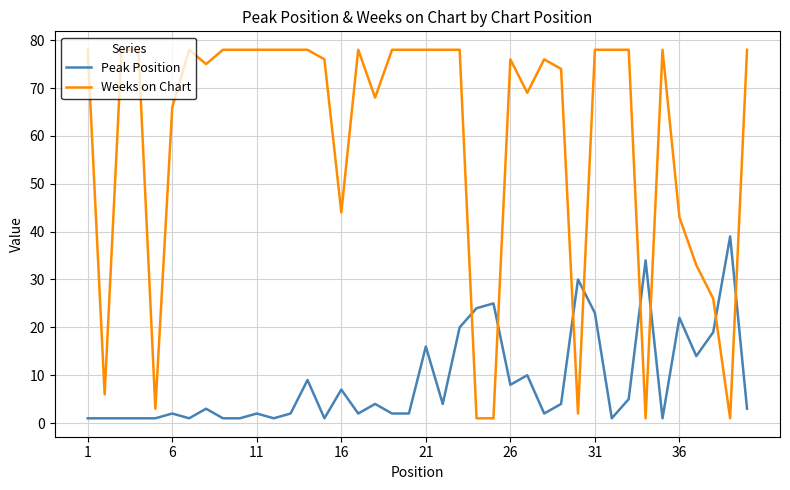

List the series in order of their overall mean, highest first.

Weeks on Chart, Peak Position